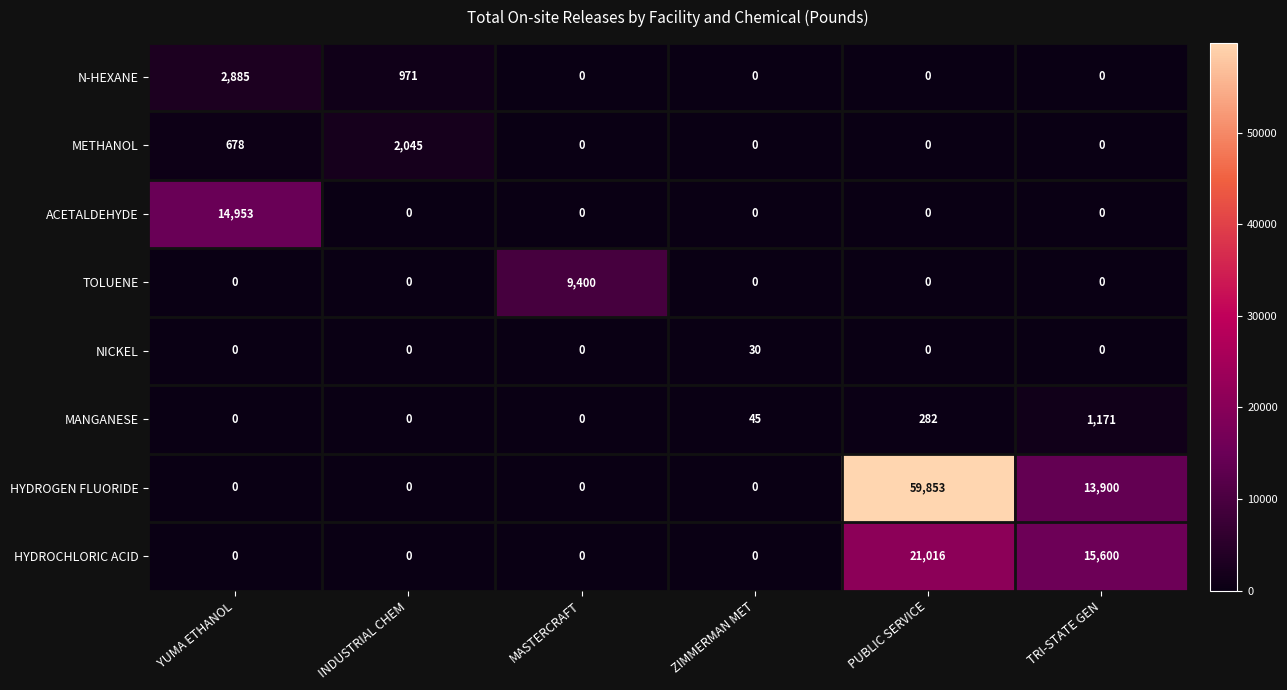

What is the difference between the maximum and second lowest values in the NICKEL series?

30